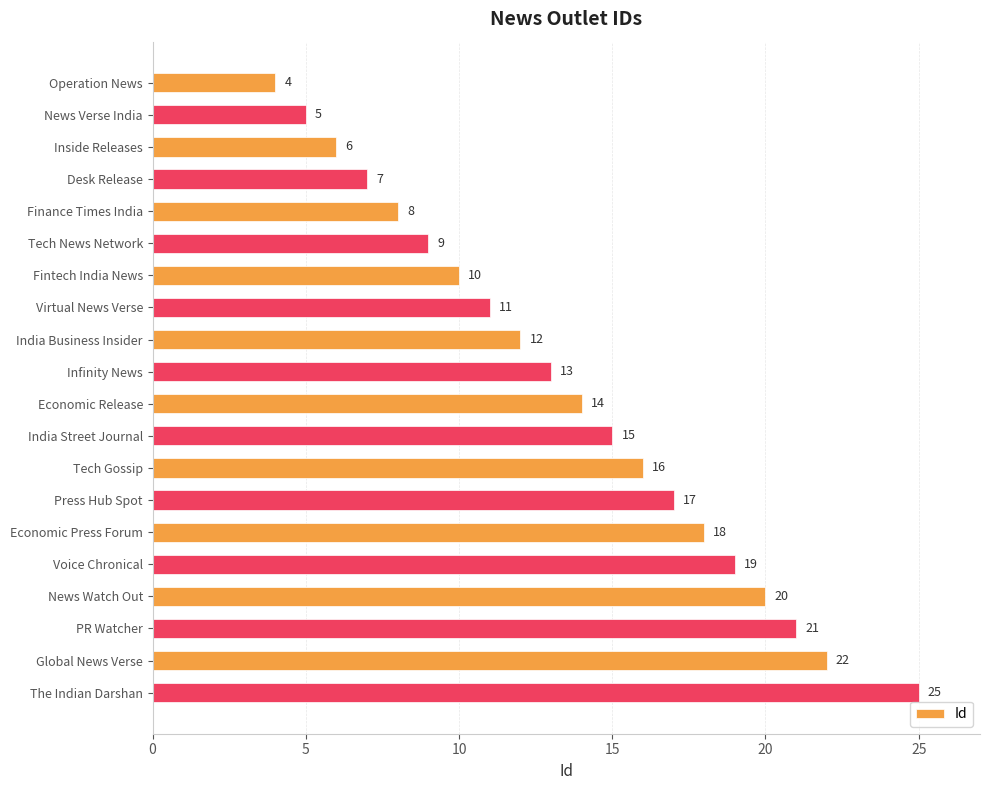

Reading bottom to top, what are all the values shown in this chart?

25	22	21	20	19	18	17	16	15	14	13	12	11	10	9	8	7	6	5	4